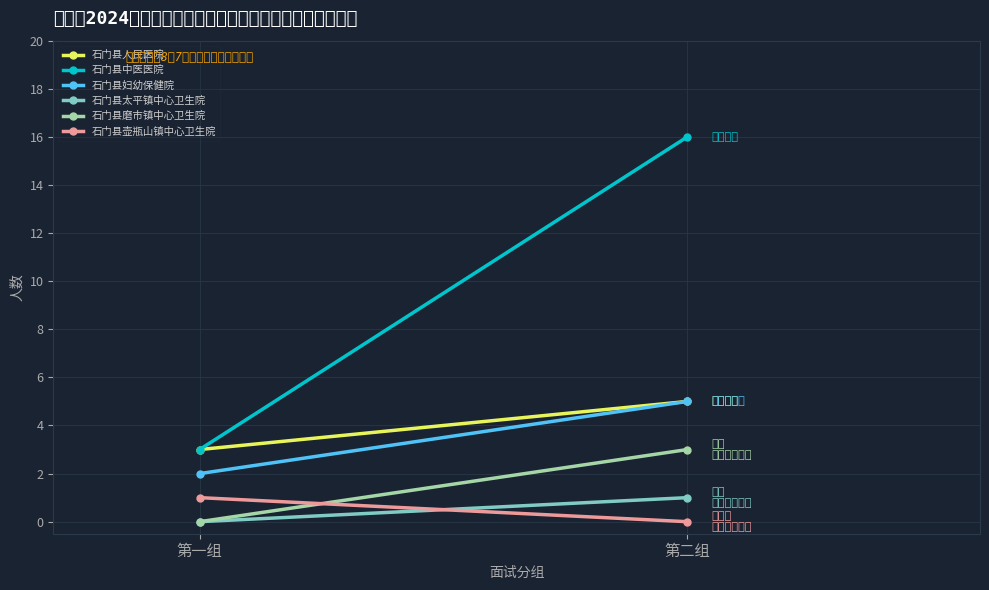

The value of 石门县磨市镇中心卫生院 at 第一组 is 0. True or false?

True